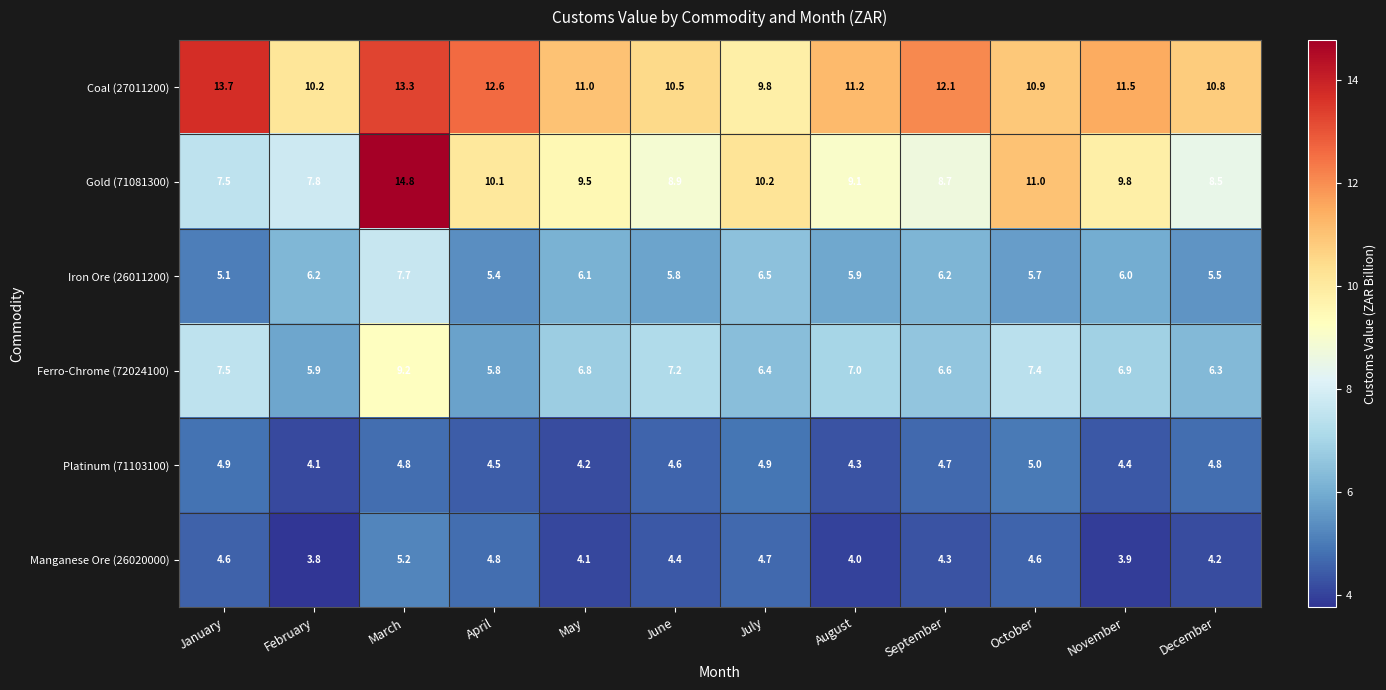

Which series changed the most between June and August?

Coal (27011200)